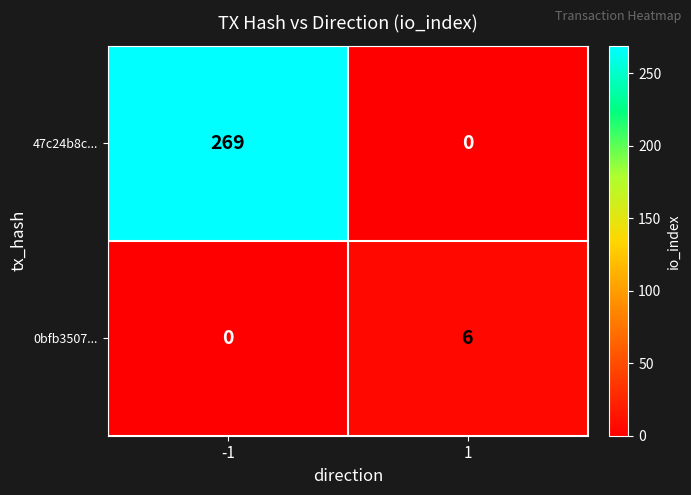

Reading left to right, transcribe all the data shown in this chart.

47c24b8c...: 269	0
0bfb3507...: 0	6